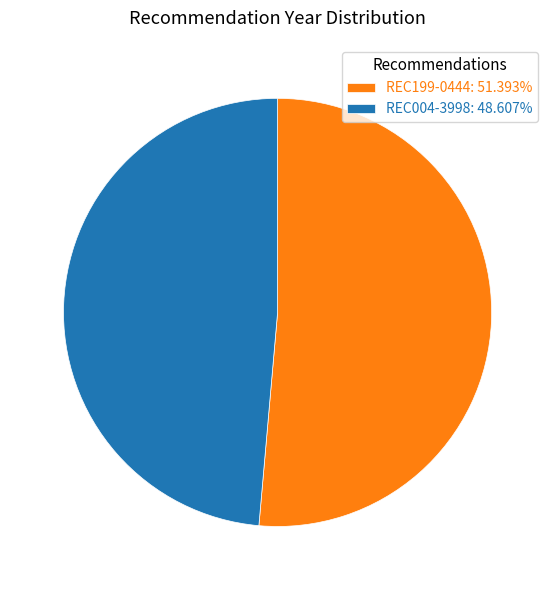

Is there a majority slice in this chart?

Yes